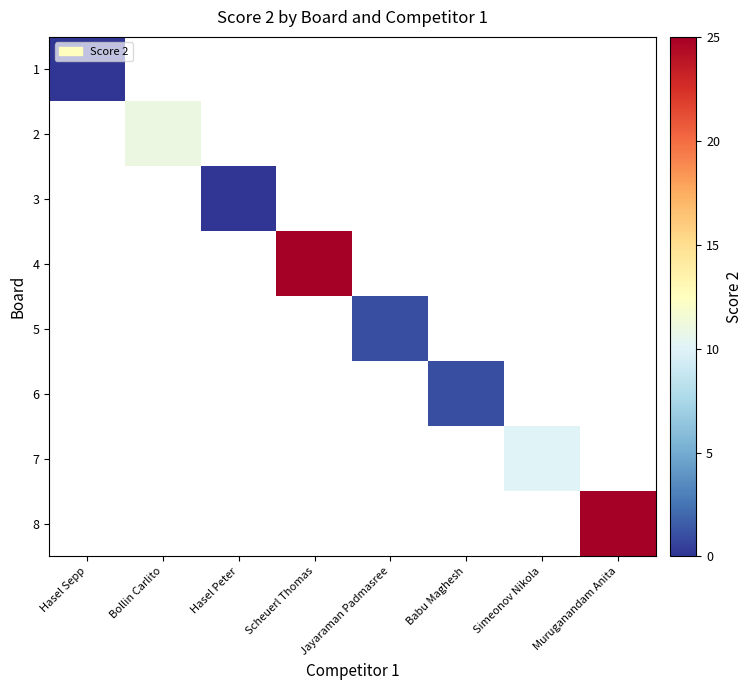

Count the number of categories in the chart.

8